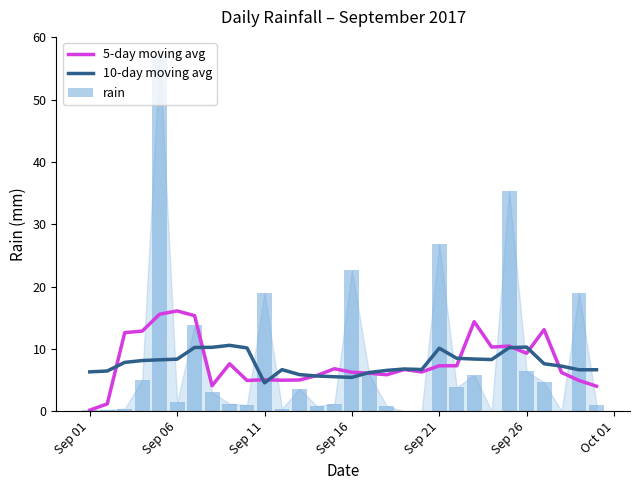

True or false: 10-day moving avg has a value of 4.5 at Sep 11.

True